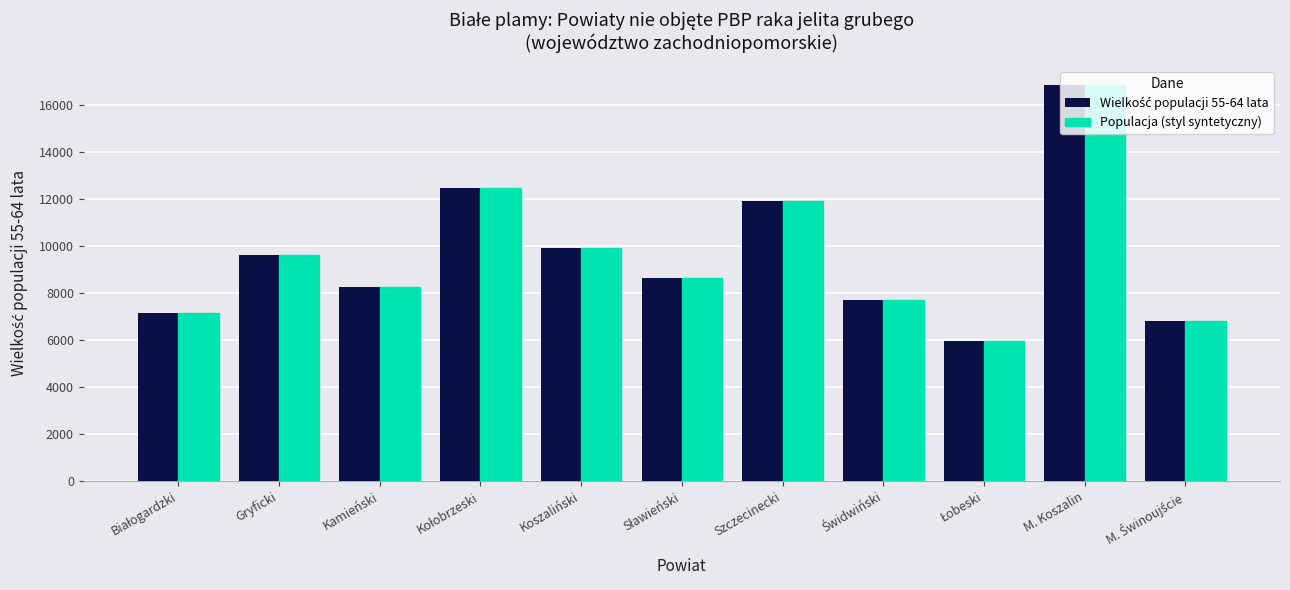

What position from the right is Kamieński?

9